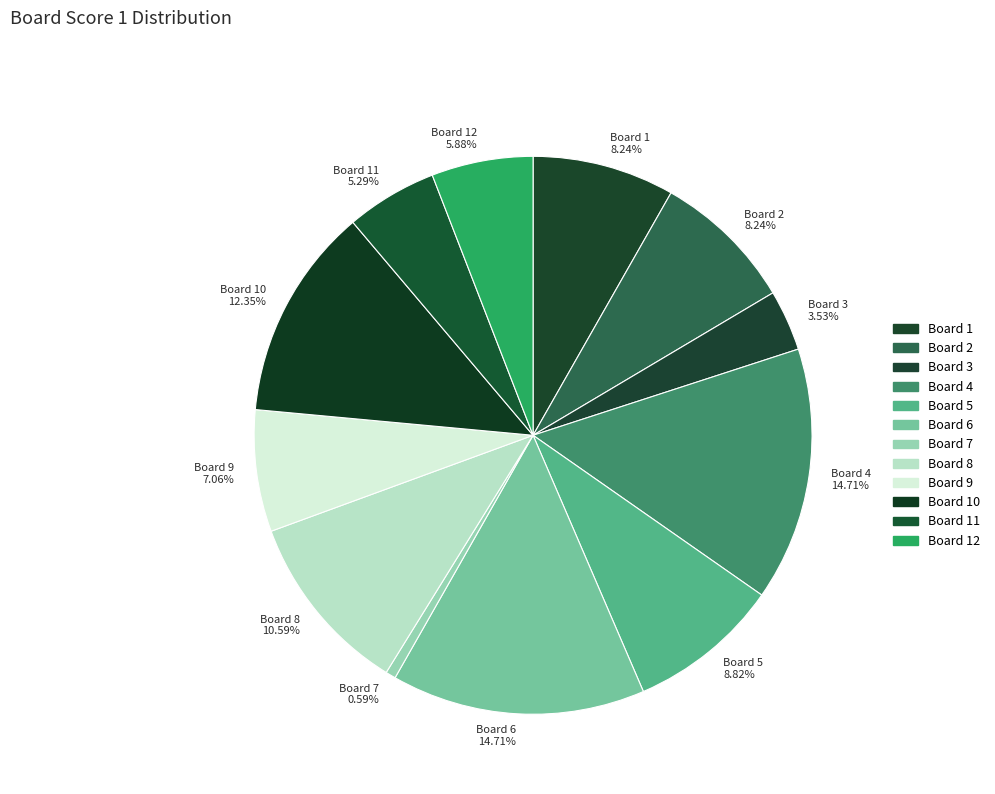

To the nearest percent, what is the average slice percentage?

8%